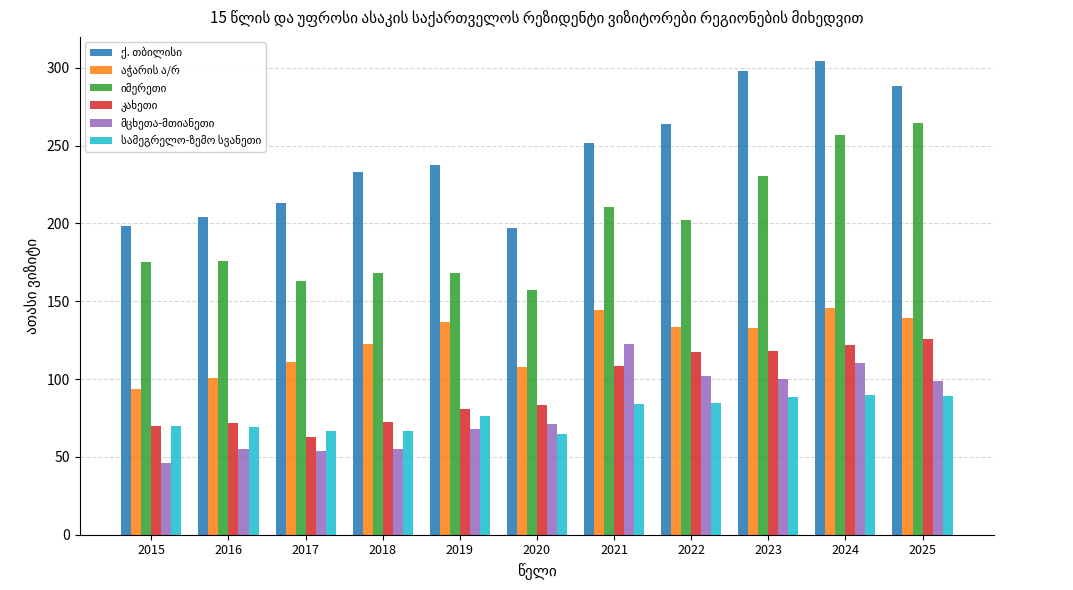

What is the minimum value shown in the chart?

46.3